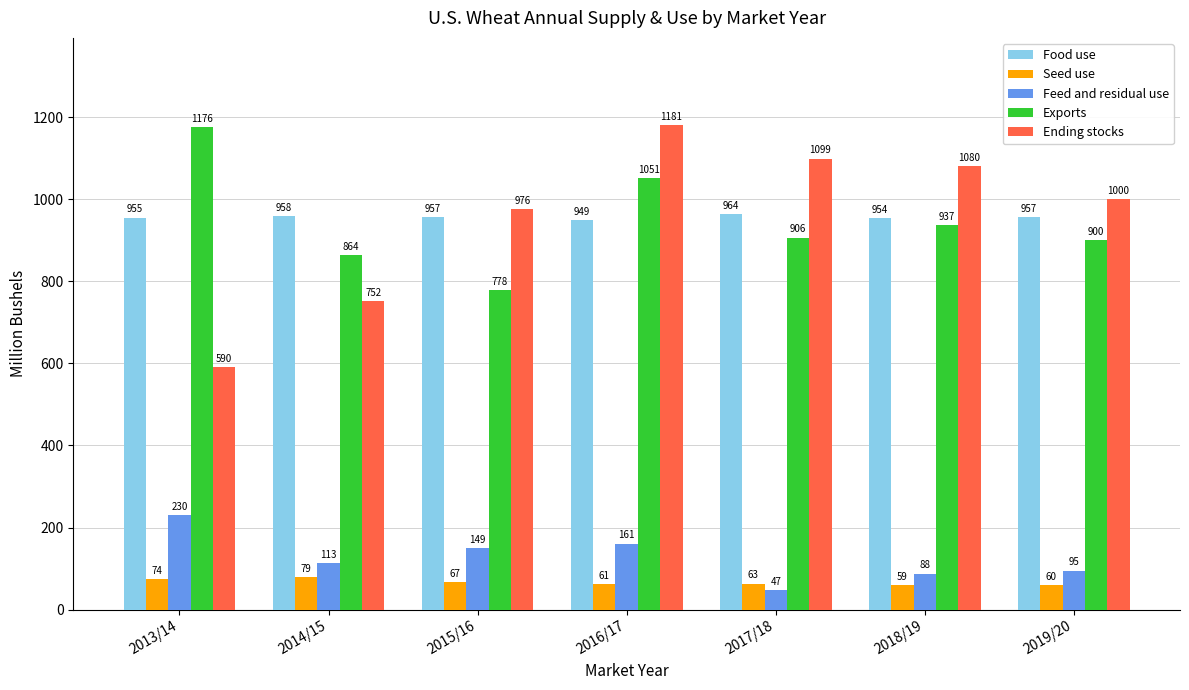

Which series changed the most between 2015/16 and 2016/17?

Exports